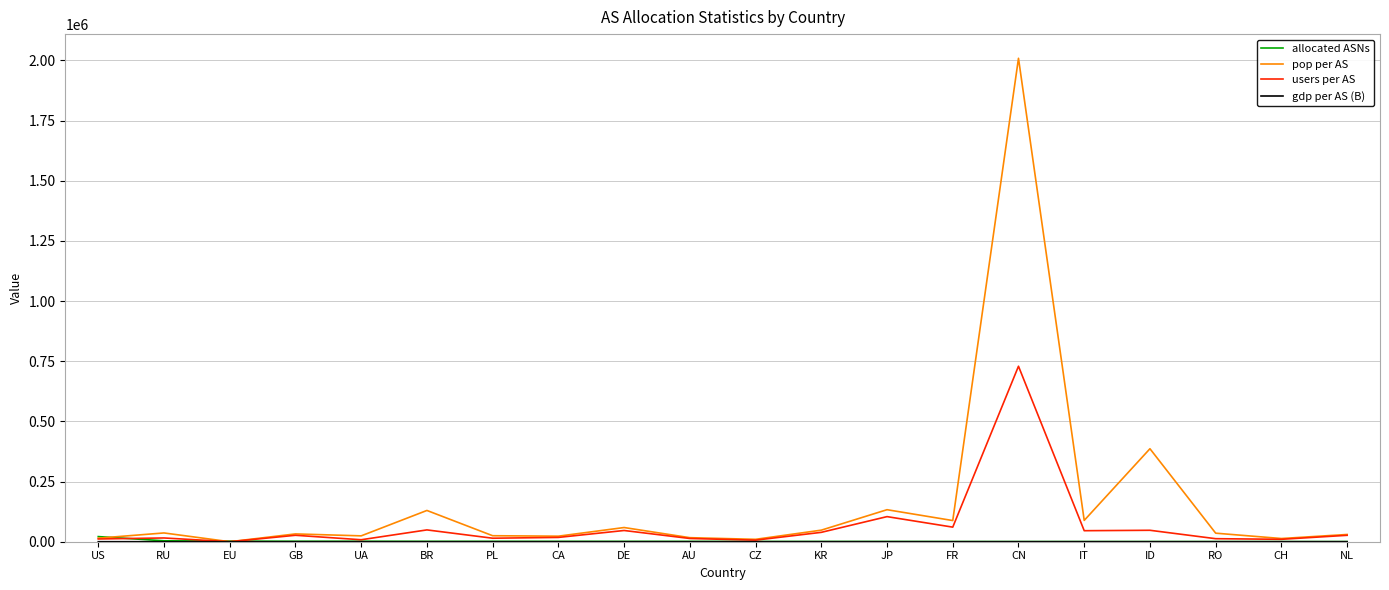

What is the greatest value displayed?

2008537